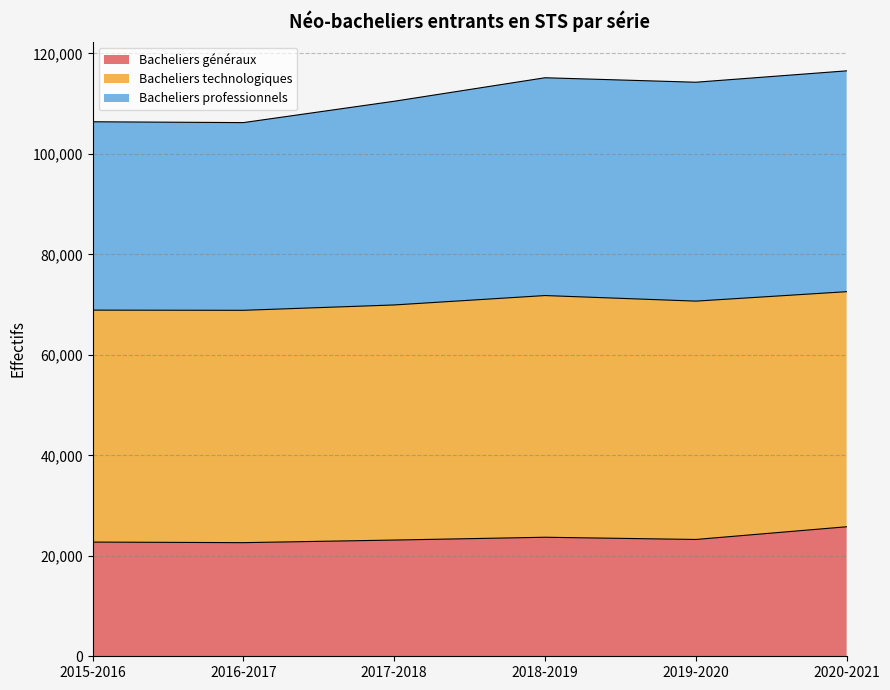

What is the lowest value of the Bacheliers généraux series?

22621